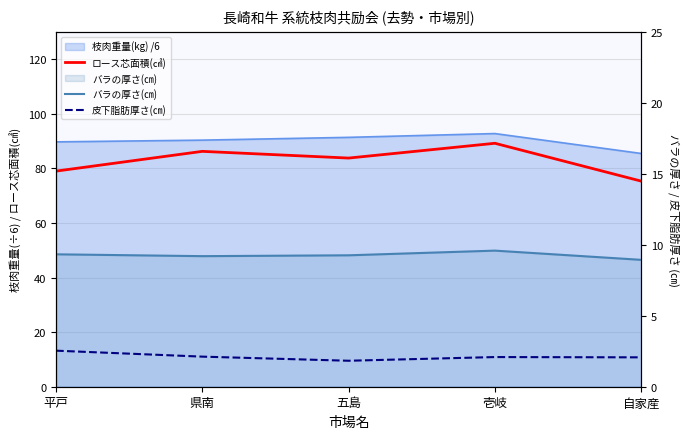

Between 平戸 and 自家産, which is larger?

平戸